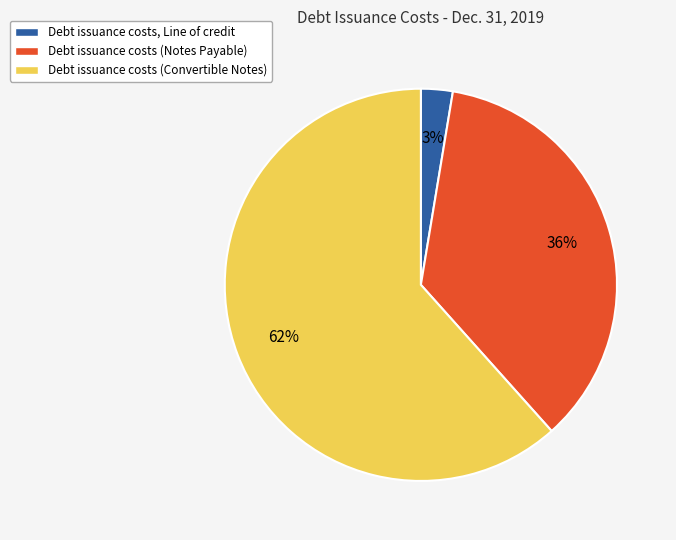

Rank the categories by value from lowest to highest.

Debt issuance costs, Line of credit, Debt issuance costs (Notes Payable), Debt issuance costs (Convertible Notes)